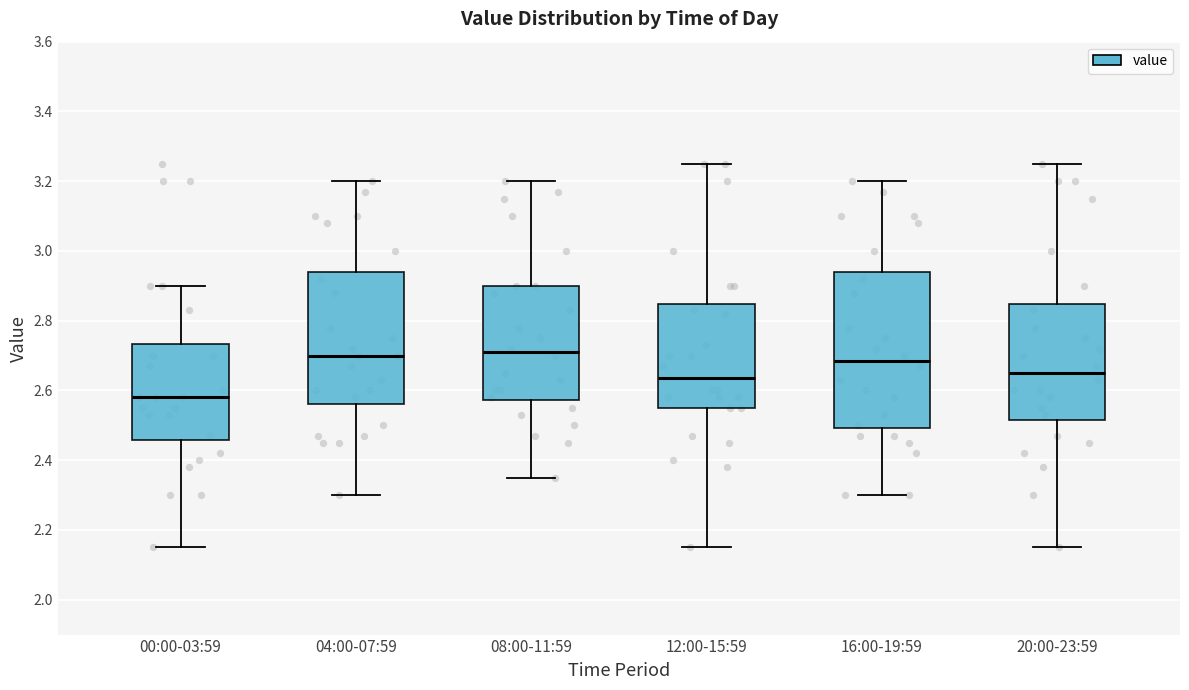

Which box is the tallest, from its lower edge to its upper edge?

16:00-19:59